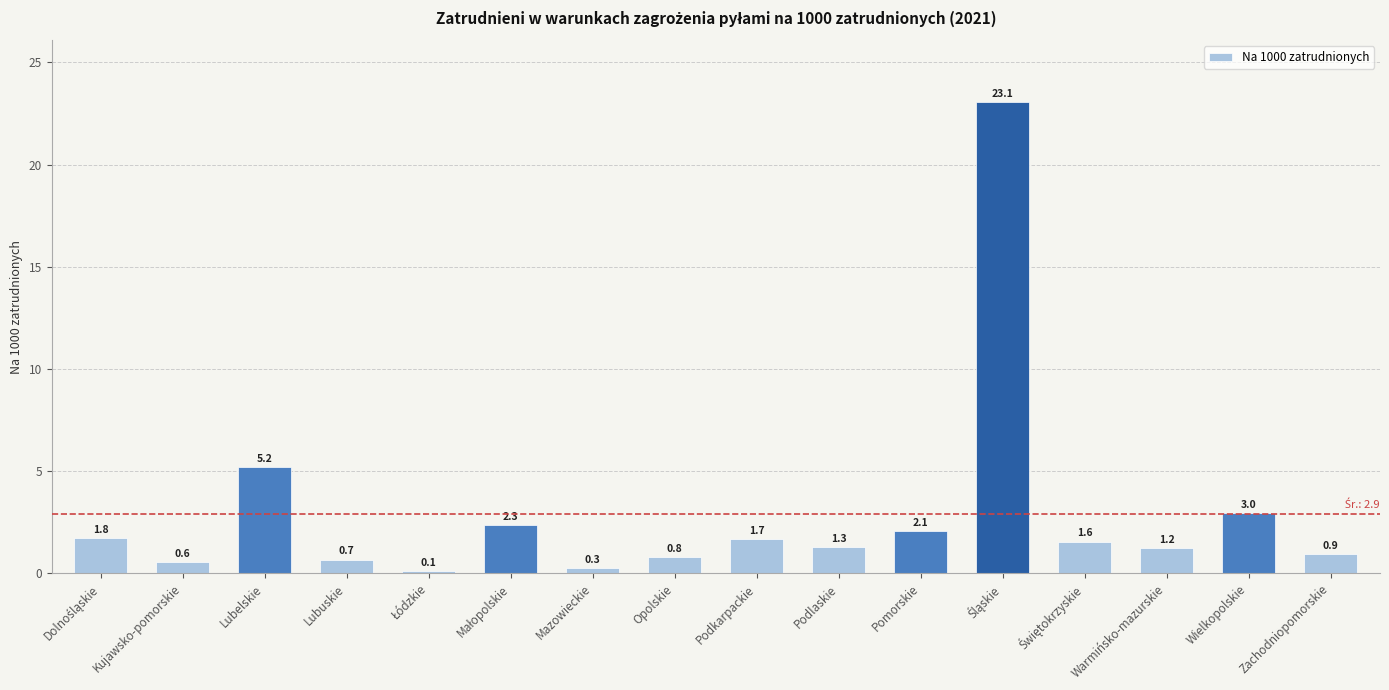

What is the difference between the values at Warmińsko-mazurskie and Opolskie?

0.4